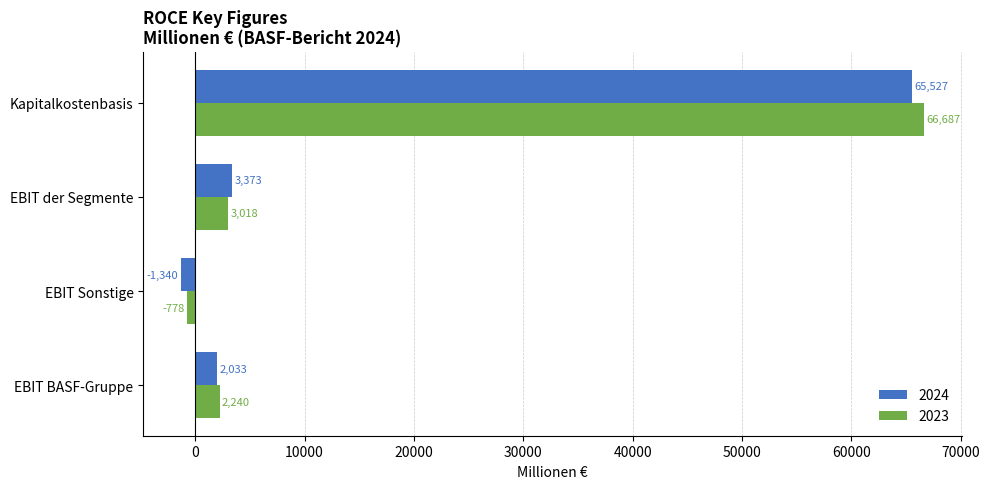

Where is 2024 nearest to the value 32093?

EBIT der Segmente